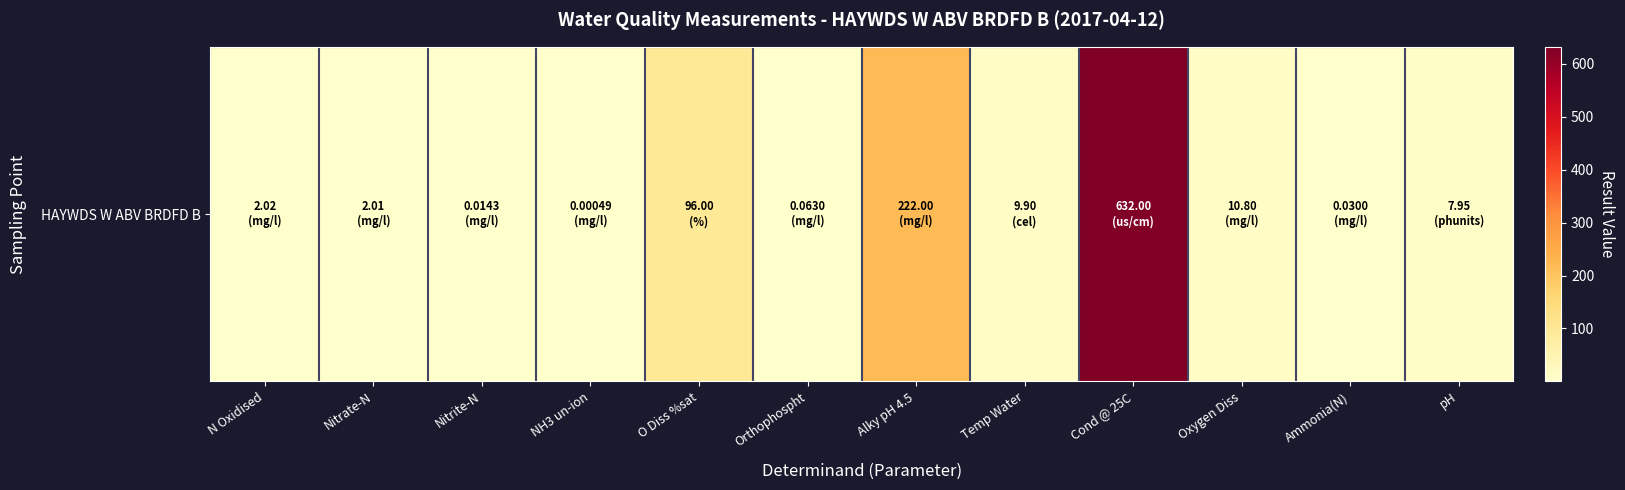

What is the average value?

81.9